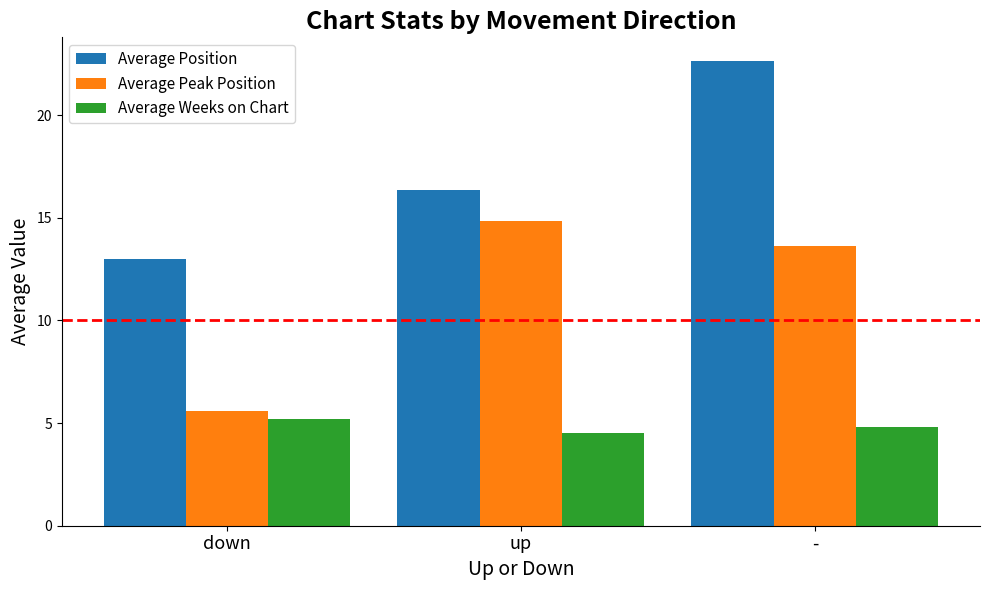

Rank the series at down from lowest to highest value.

Average Weeks on Chart, Average Peak Position, Average Position